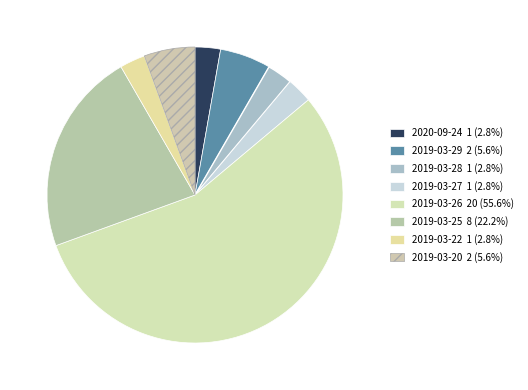

Which slice is the largest?

2019-03-26